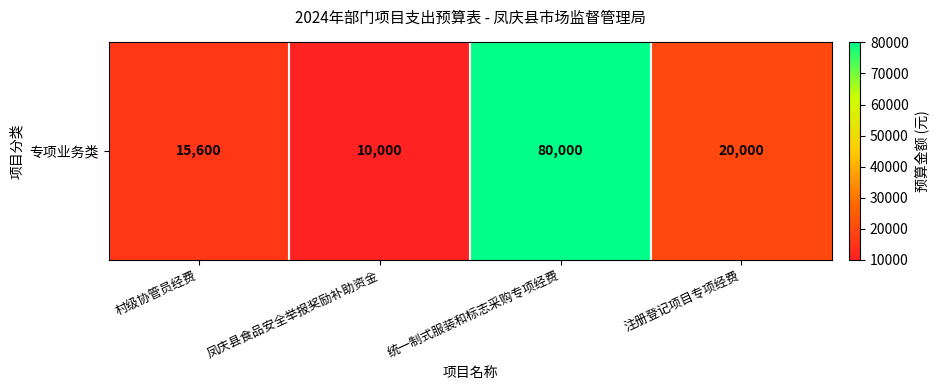

Reading left to right, extract all data points from this chart.

15600	10000	80000	20000